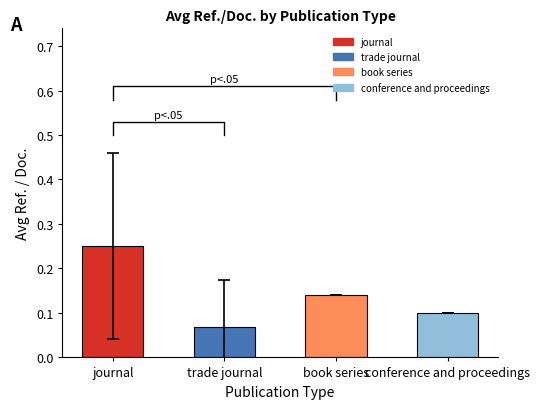

What position from the right is trade journal?

3